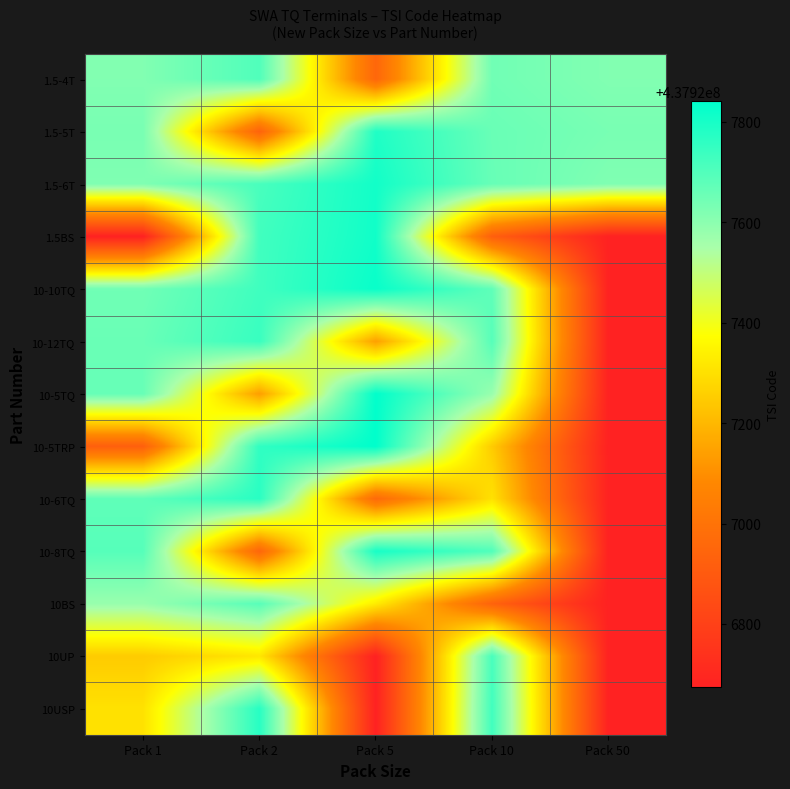

At how many categories does at least one series exceed 437926856?

5